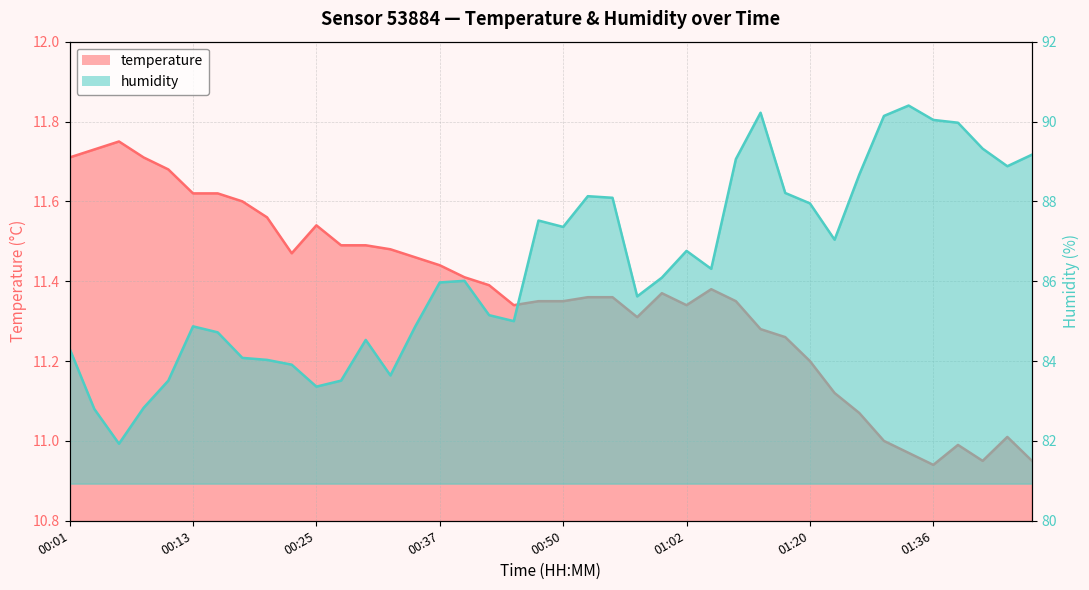

What position from the left is 00:40?

17